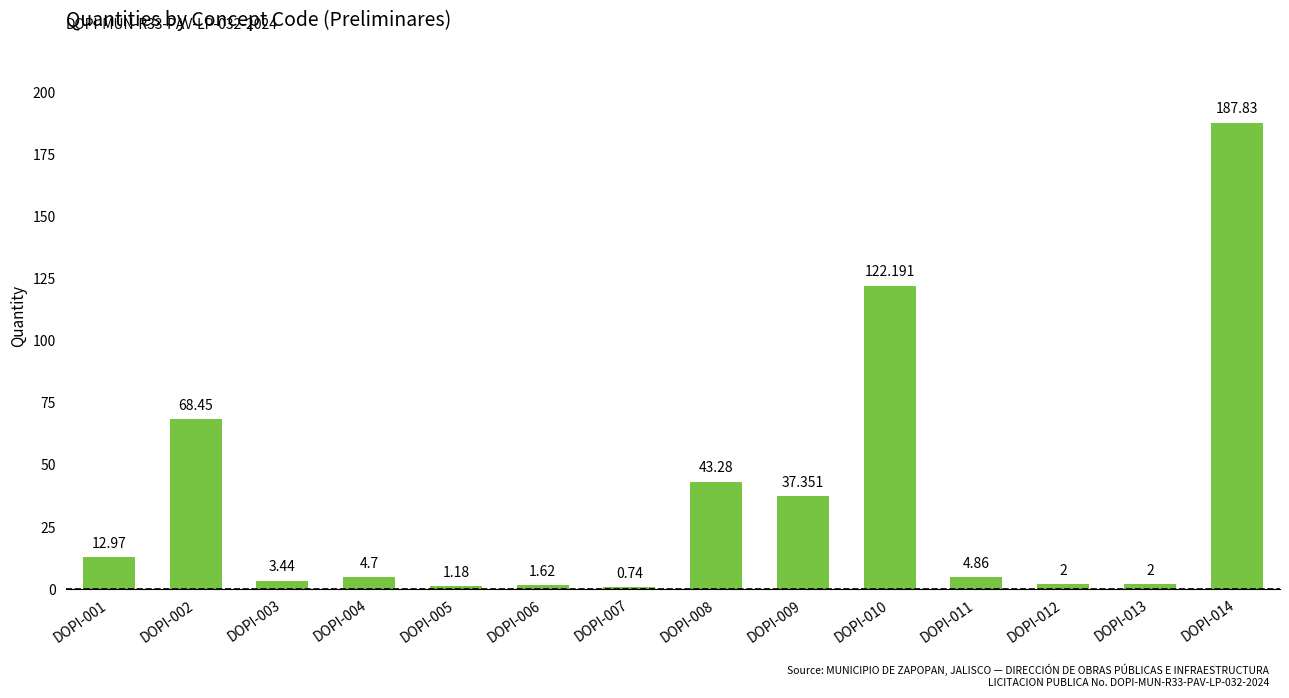

The value at DOPI-013 is 3.0. True or false?

False